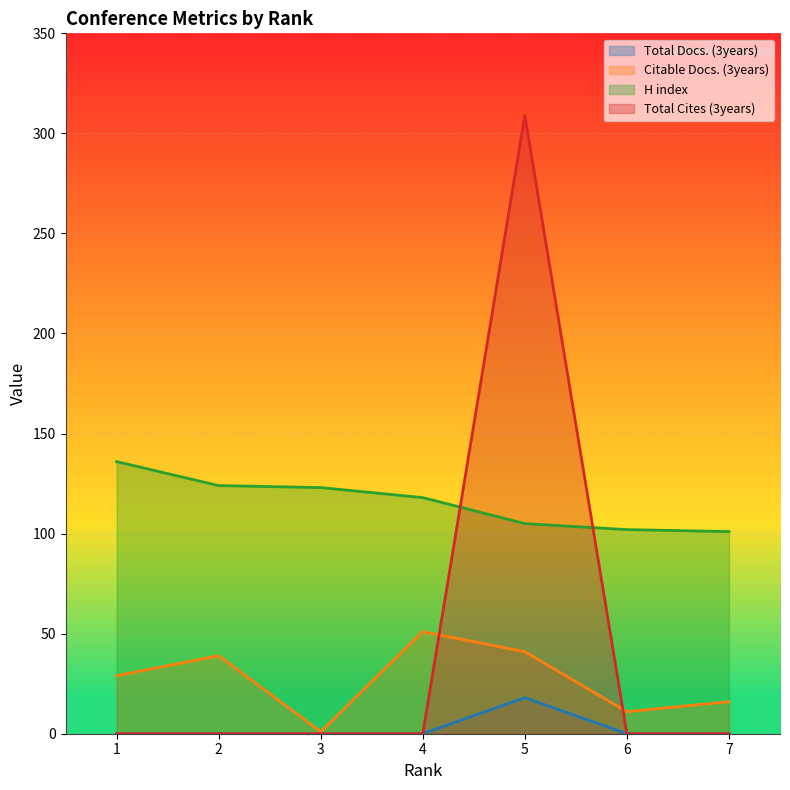

Reading right to left, list all the values displayed in this chart.

Total Docs. (3years): 7=0	6=0	5=18	4=0	3=0	2=0	1=0
Citable Docs. (3years): 7=16	6=11	5=41	4=51	3=1	2=39	1=29
H index: 7=101	6=102	5=105	4=118	3=123	2=124	1=136
Total Cites (3years): 7=0	6=0	5=309	4=0	3=0	2=0	1=0